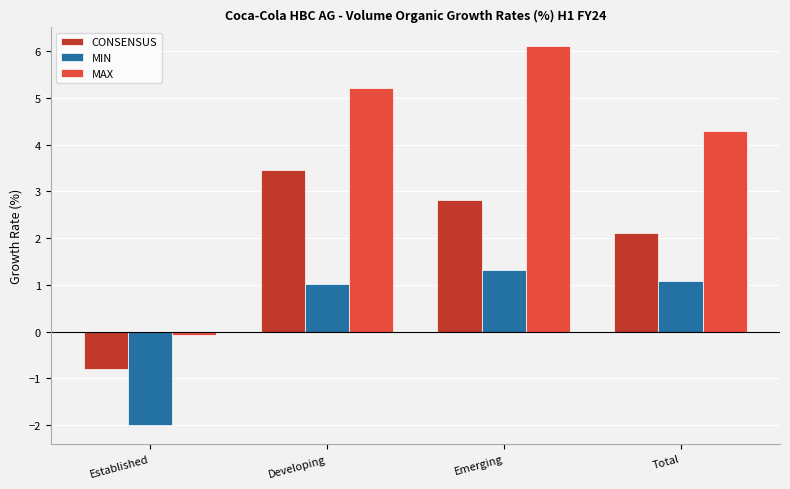

What is the value of the MIN bar at the 4th from the left?

1.1